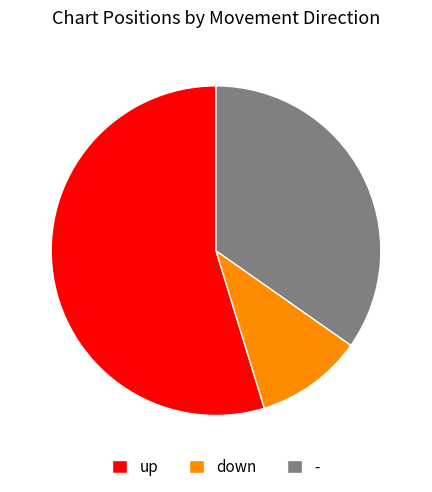

Do up and down together represent more than half of the pie?

Yes